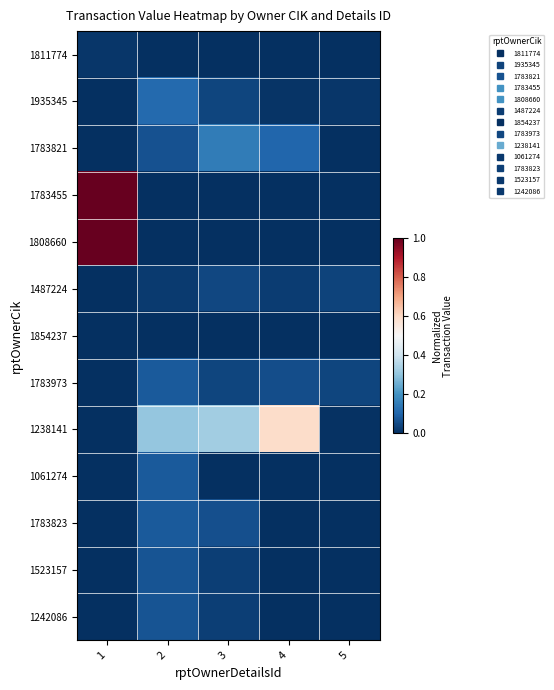

Reading left to right, extract all data points from this chart.

1811774: 1=0.0	2=0.0	3=0.0	4=0.0	5=0.0
1935345: 1=0.0	2=0.1	3=0.0	4=0.0	5=0.0
1783821: 1=0.0	2=0.1	3=0.2	4=0.1	5=0.0
1783455: 1=1.0	2=0.0	3=0.0	4=0.0	5=0.0
1808660: 1=1.0	2=0.0	3=0.0	4=0.0	5=0.0
1487224: 1=0.0	2=0.0	3=0.0	4=0.0	5=0.0
1854237: 1=0.0	2=0.0	3=0.0	4=0.0	5=0.0
1783973: 1=0.0	2=0.1	3=0.0	4=0.1	5=0.0
1238141: 1=0.0	2=0.3	3=0.3	4=0.6	5=0.0
1061274: 1=0.0	2=0.1	3=0.0	4=0.0	5=0.0
1783823: 1=0.0	2=0.1	3=0.1	4=0.0	5=0.0
1523157: 1=0.0	2=0.1	3=0.0	4=0.0	5=0.0
1242086: 1=0.0	2=0.1	3=0.0	4=0.0	5=0.0